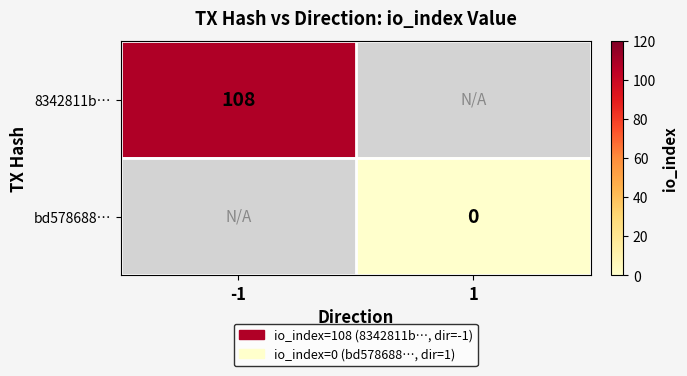

The value of 8342811b… at -1 is 75. True or false?

False